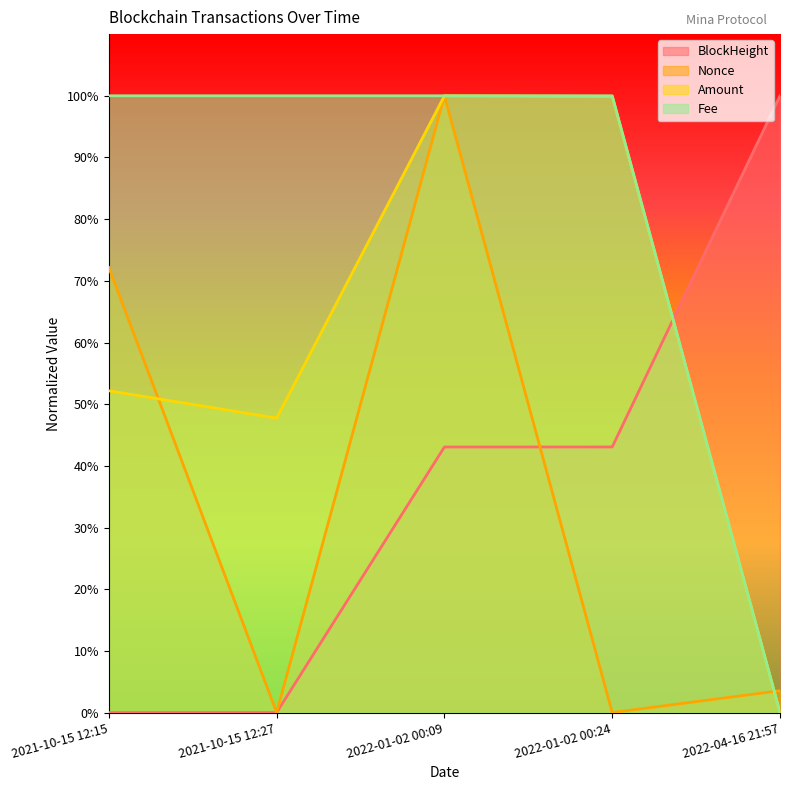

Between 2022-01-02 00:09 and 2022-01-02 00:24, which series saw the biggest shift?

Nonce